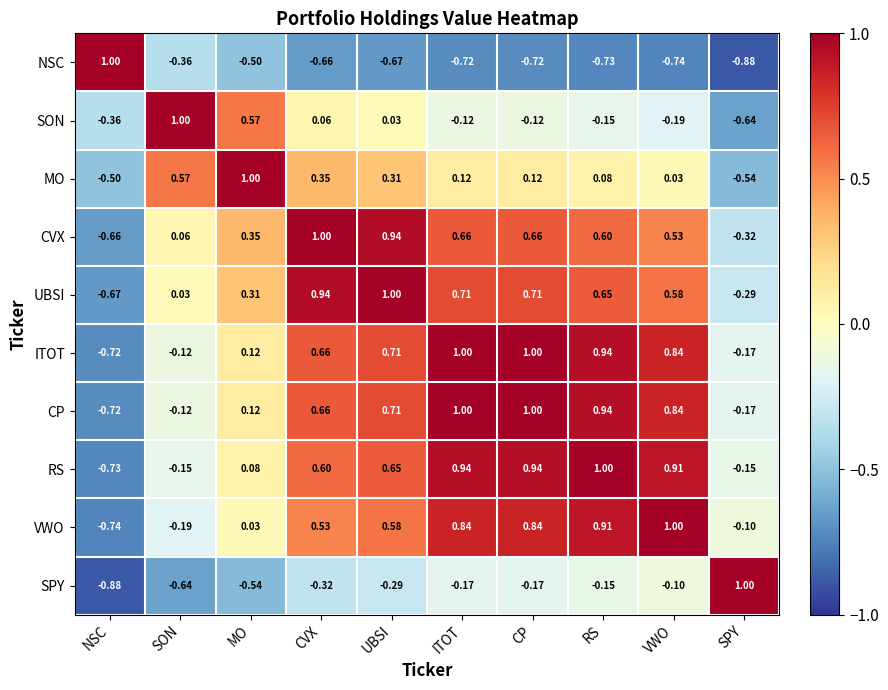

At which label does MO reach its peak?

MO